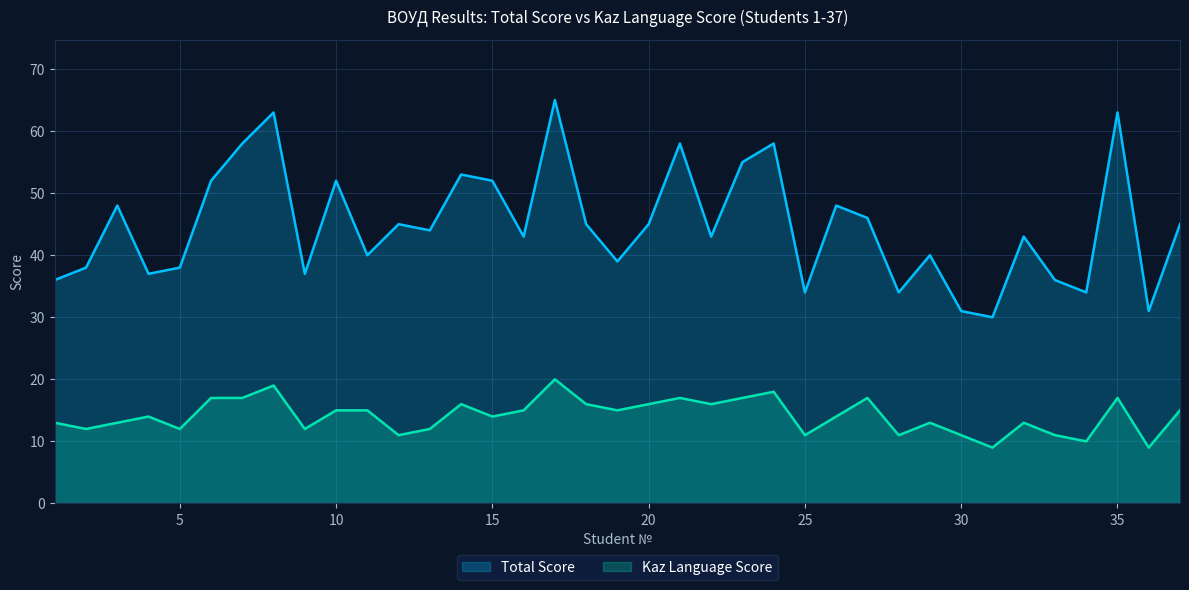

Which series has the largest range (max minus min)?

Total Score